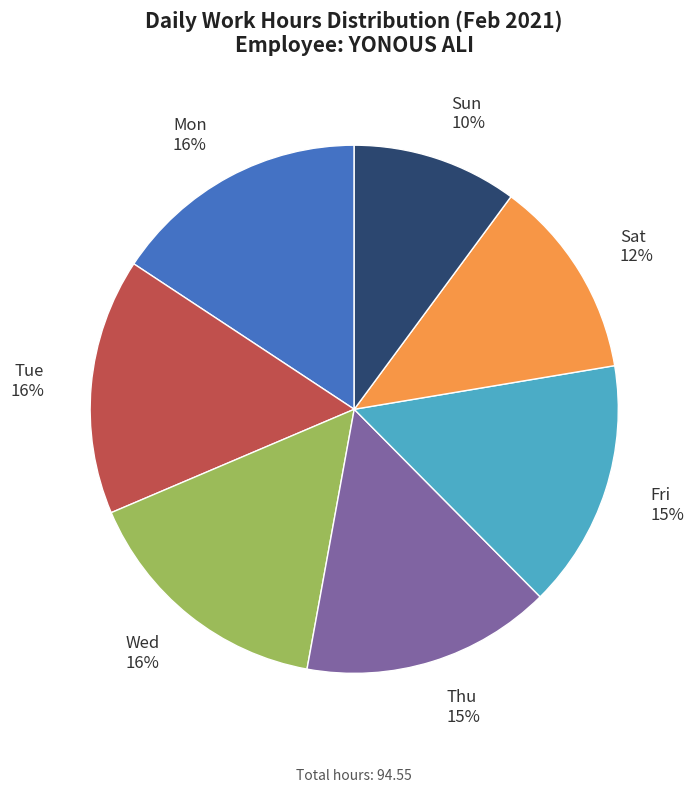

Combined, do Sat and Fri account for over 50%?

No